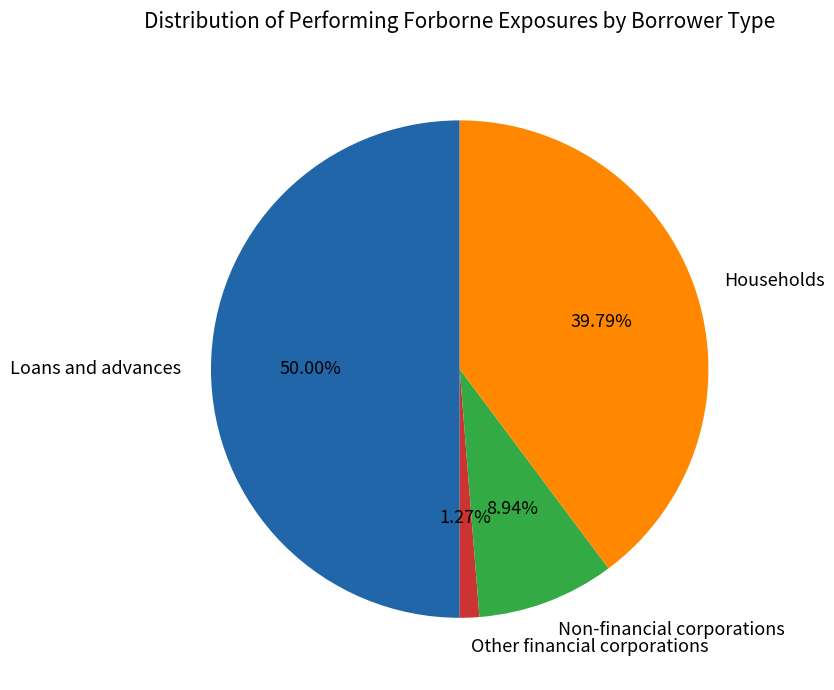

Rank the categories by value from lowest to highest.

Other financial corporations, Non-financial corporations, Households, Loans and advances